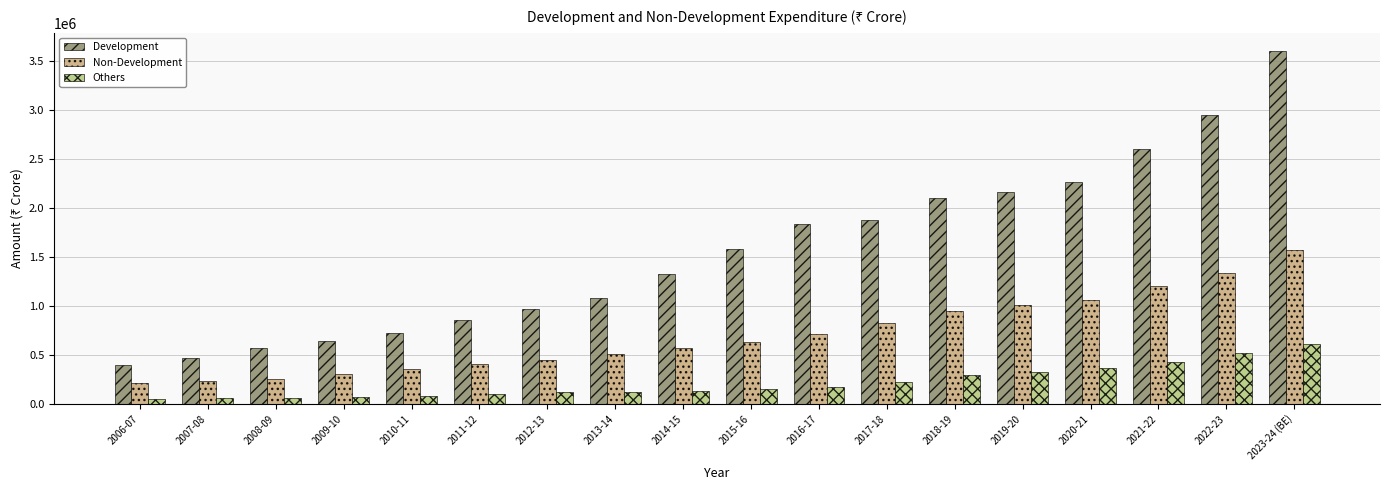

What is the difference between the Others values at 2009-10 and 2017-18?

151381.2